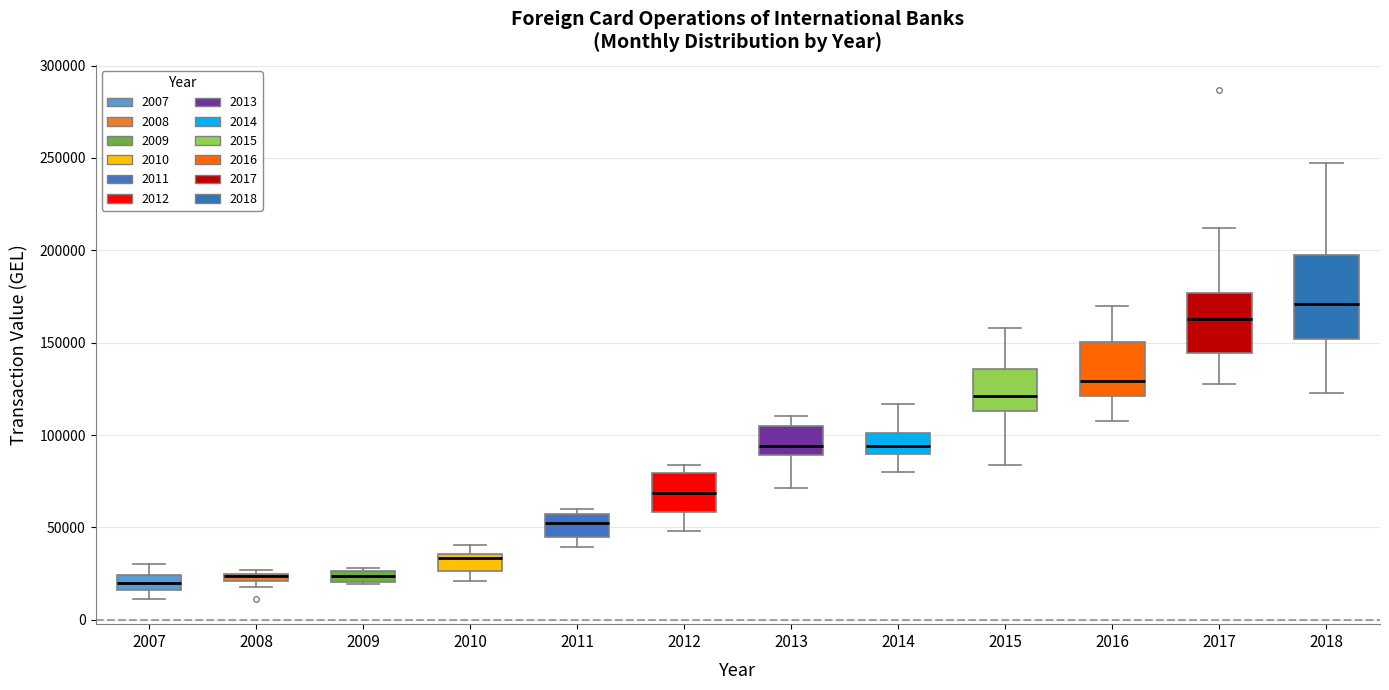

Where is the upper edge of the box at x = 2009 on the y-axis? The values are not printed on the chart, so give them approximately, as read against the axis.

25000